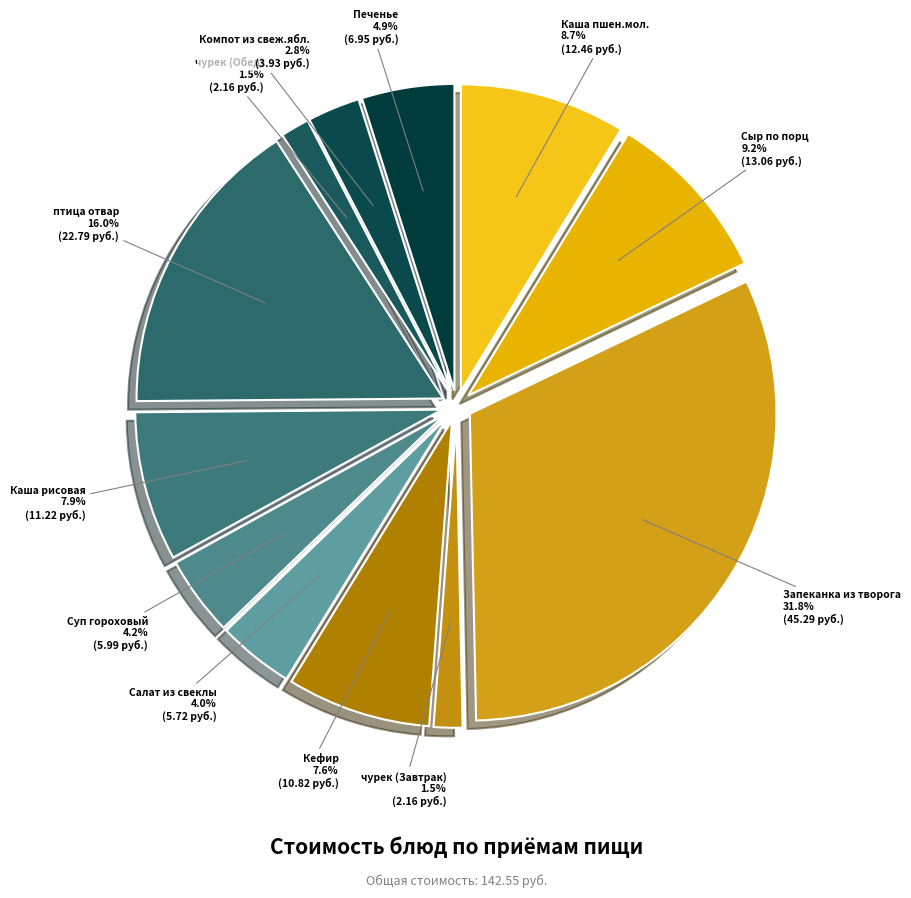

To the nearest percent, what percentage of the pie is Печенье?

5%